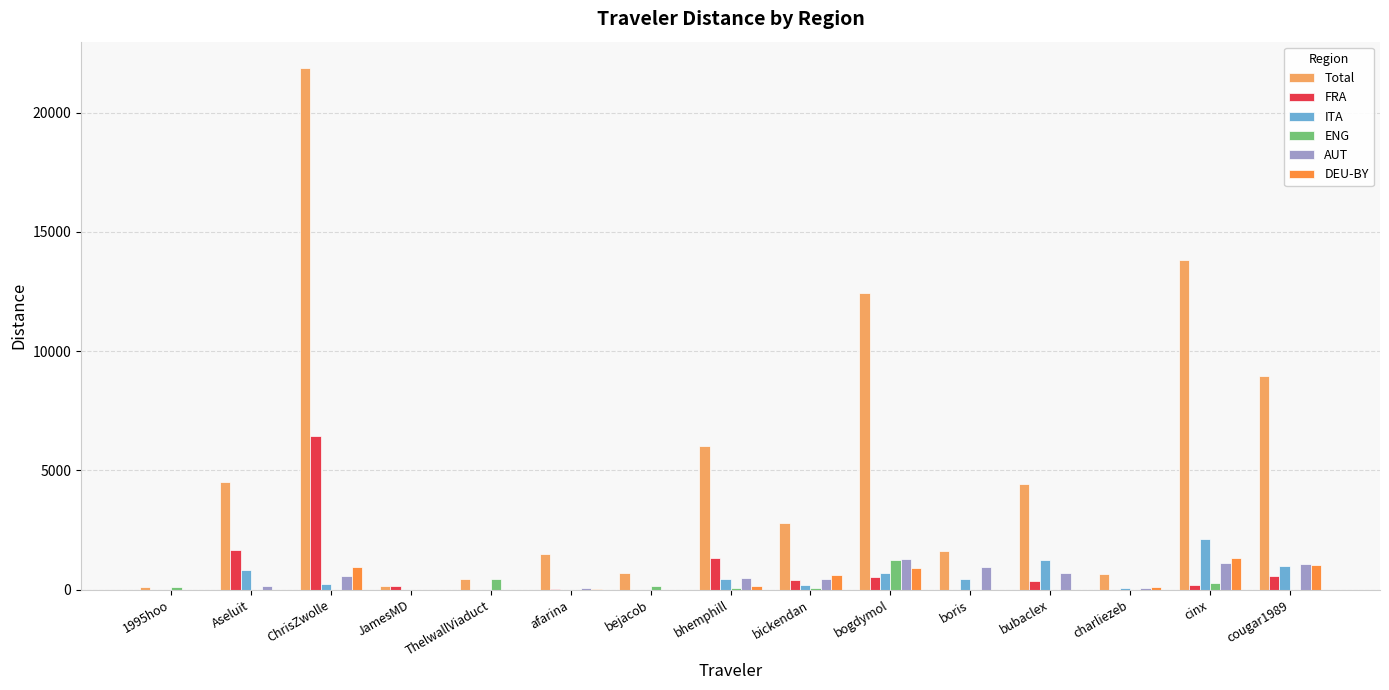

At which category is the sum across all series the highest?

ChrisZwolle